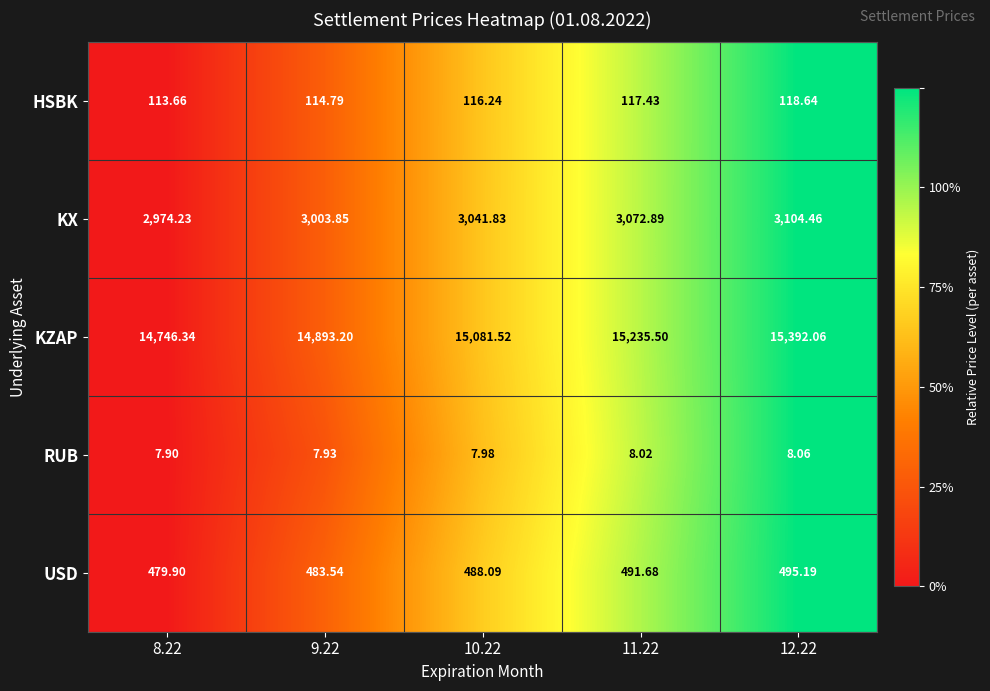

Between 8.22 and 12.22, which series saw the biggest shift?

KZAP